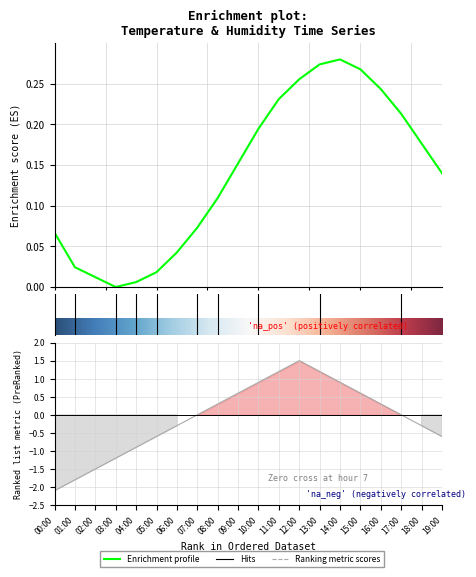

The chart shows a value of 0.3 at 14:00. True or false?

True